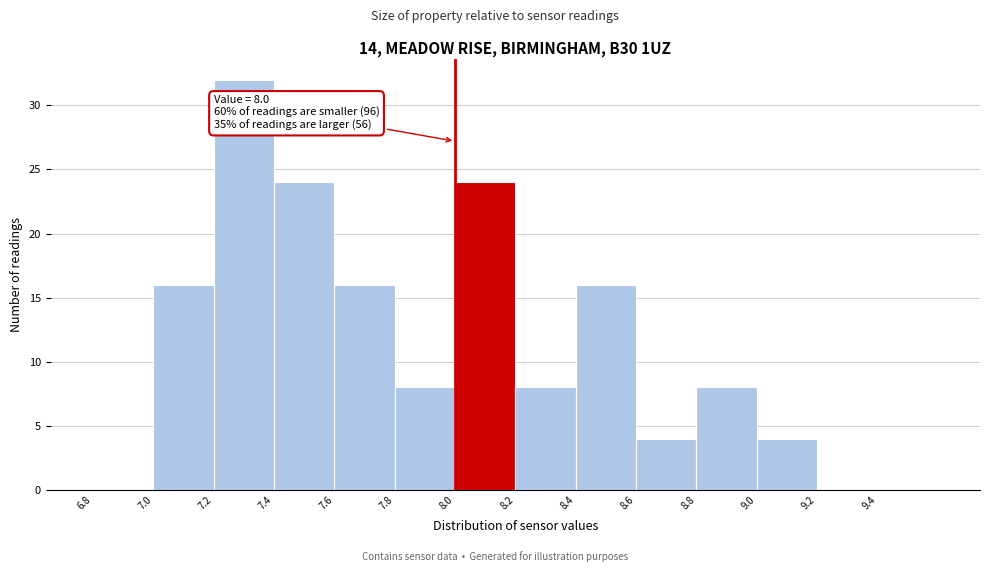

Over which range of the x-axis is the bar tallest?

7.2 to 7.4